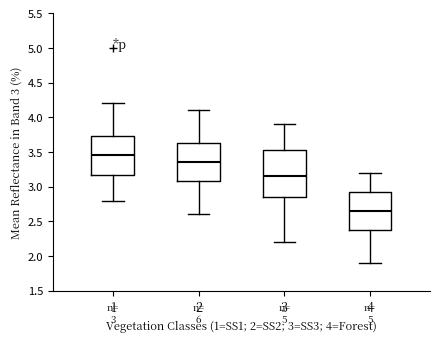

Comparing the boxes themselves (not the whiskers), which one is the tallest?

3